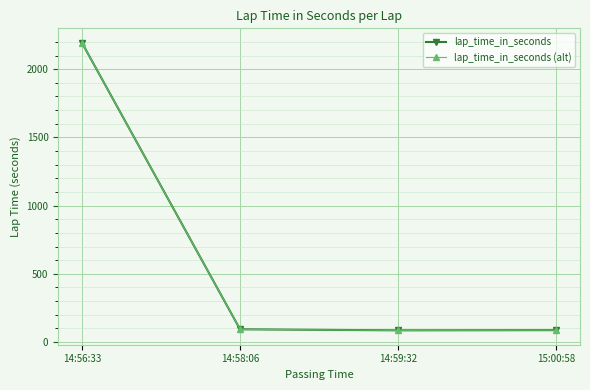

What is the smallest value displayed?

85.5